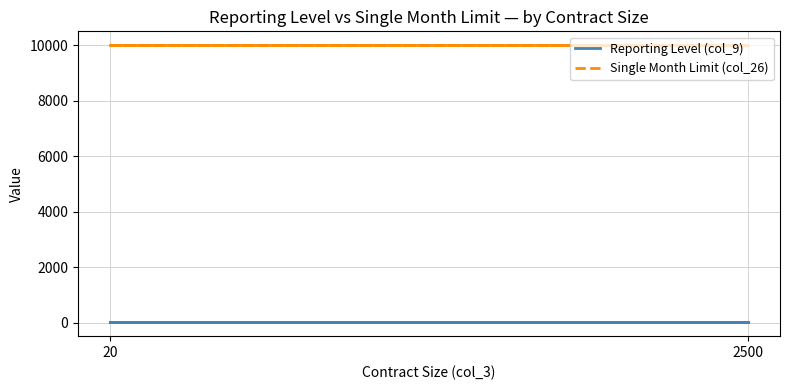

What is the smallest value displayed?

25